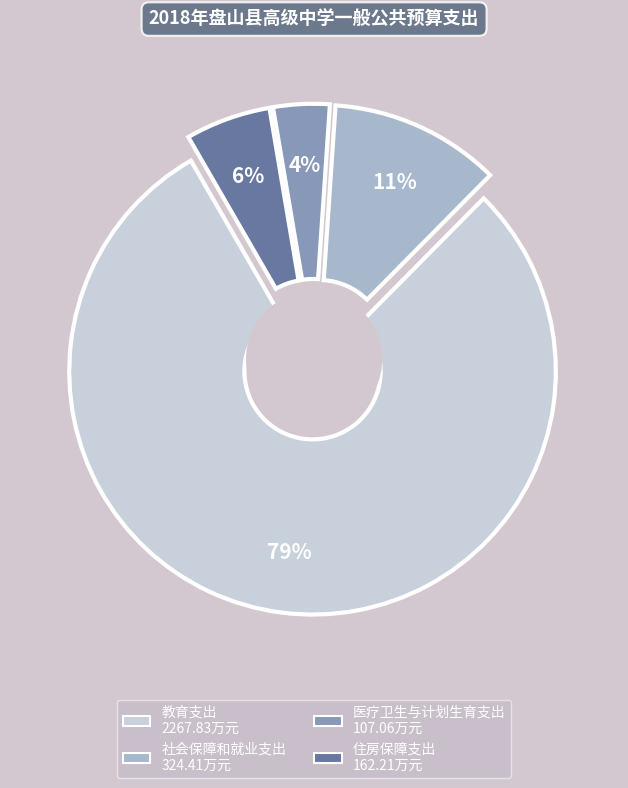

To the nearest percent, what percentage of the pie is 住房保障支出?

6%